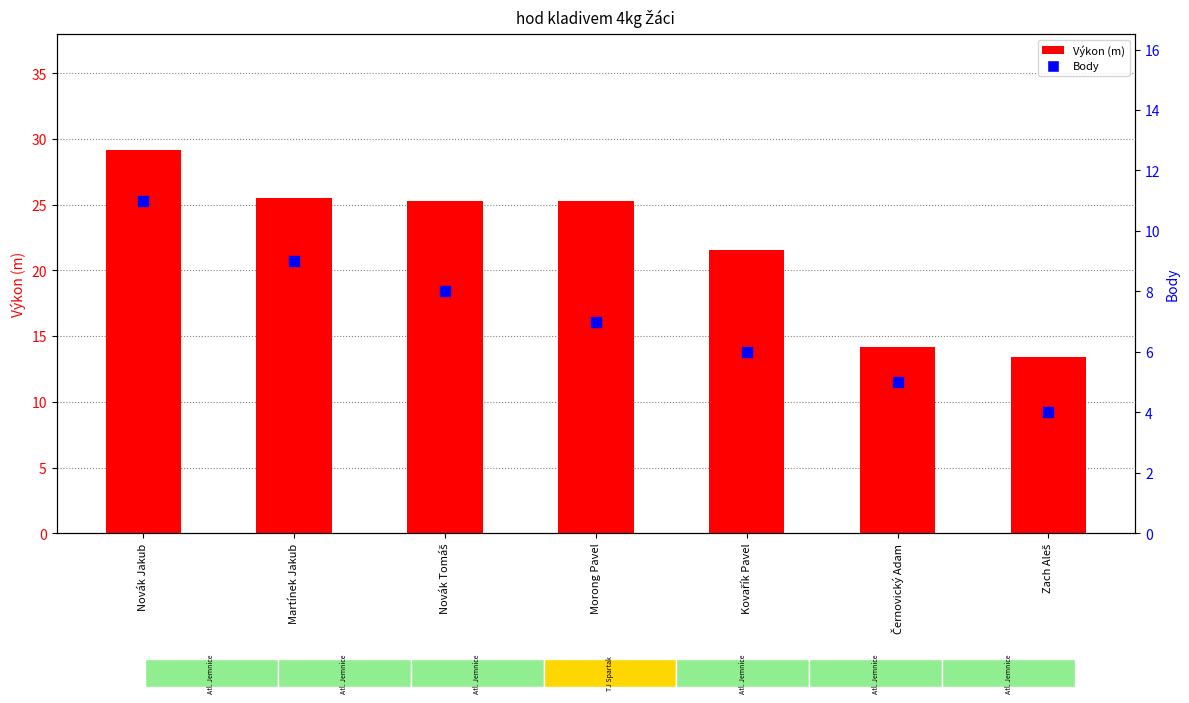

Which series contains the highest Y value?

Výkon